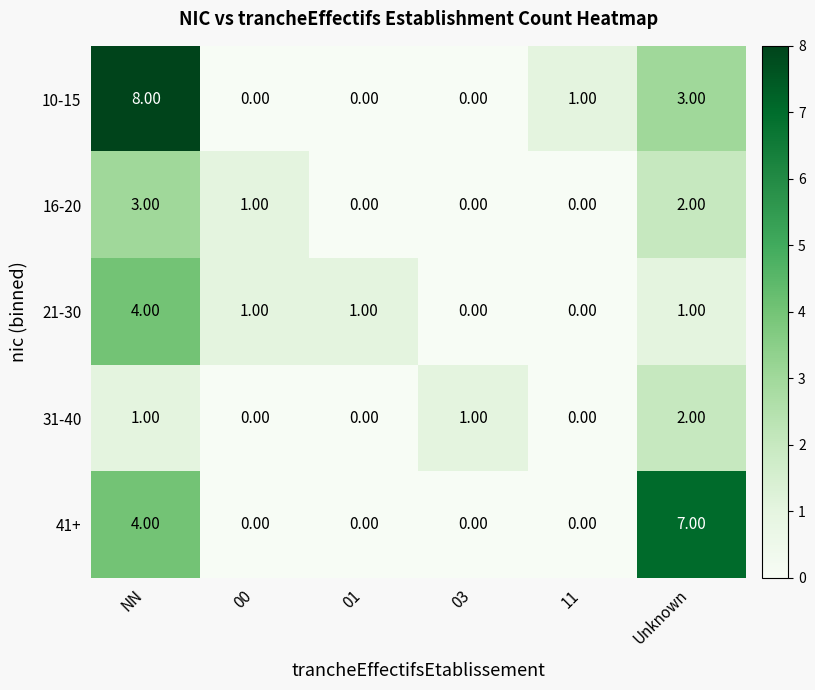

Which series has the largest total across all categories?

10-15